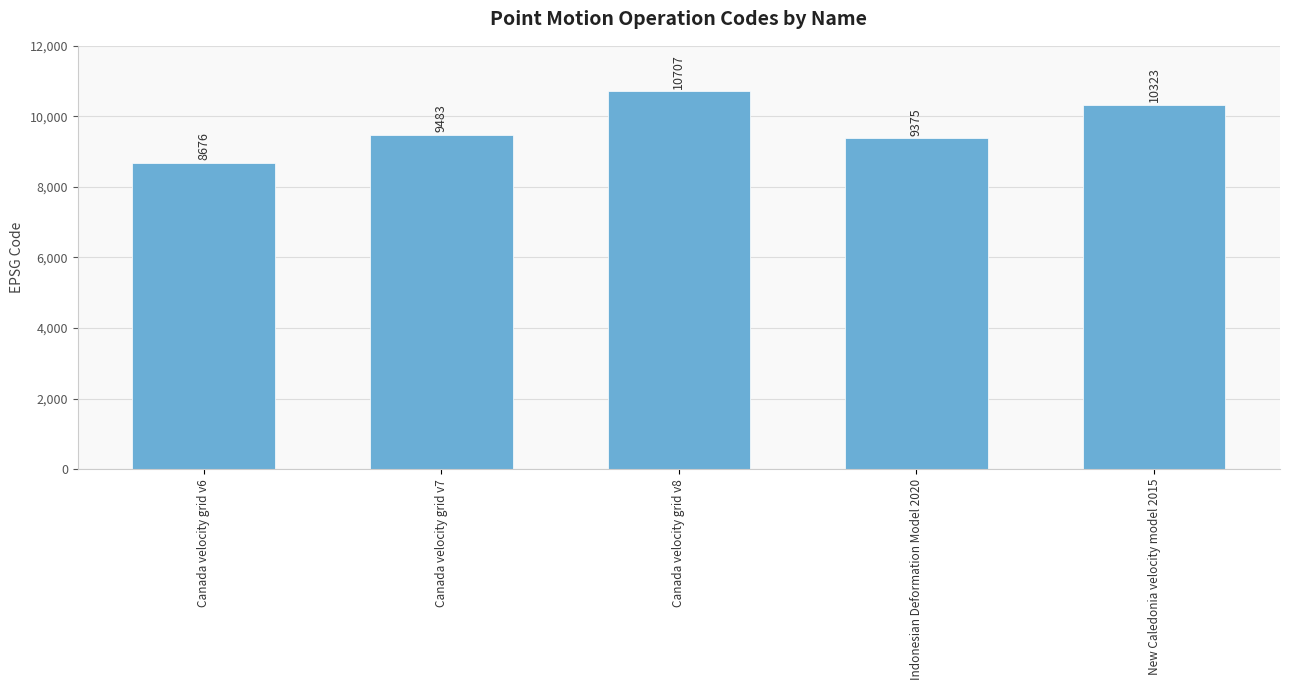

Rank the categories by value from highest to lowest.

Canada velocity grid v8, New Caledonia velocity model 2015, Canada velocity grid v7, Indonesian Deformation Model 2020, Canada velocity grid v6